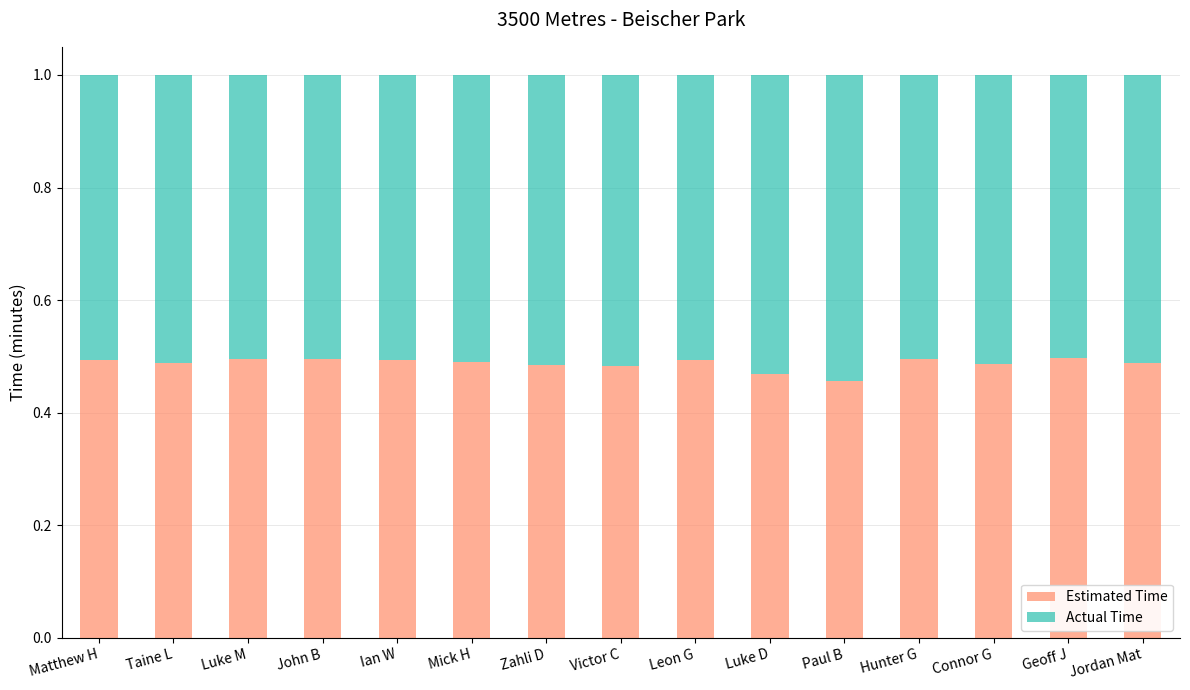

What is the total value across all series at Leon G?

1.0